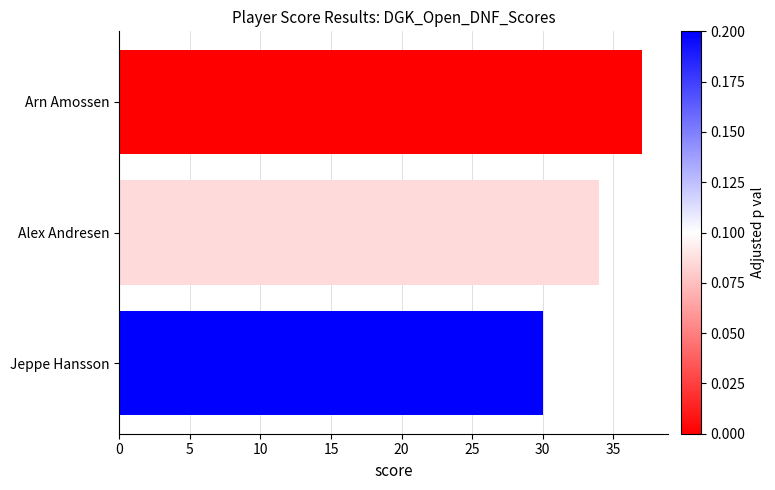

What is the average value?

34